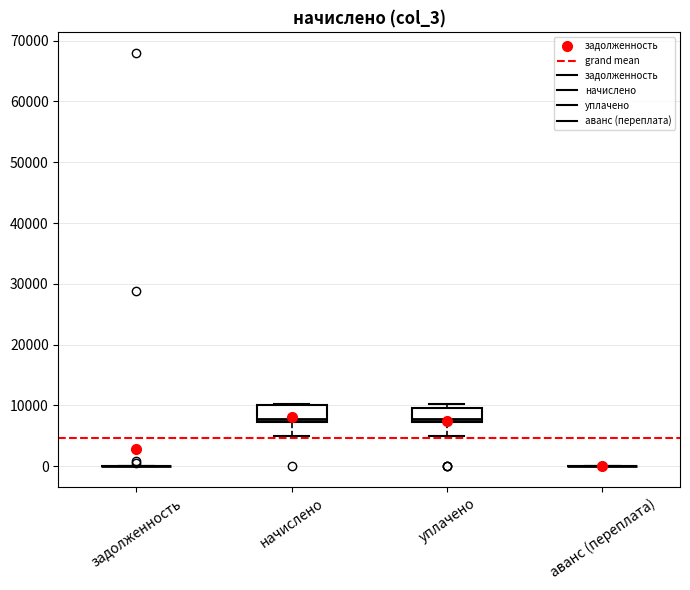

Reading left to right, transcribe this box plot: for each box, give where its median line is, the range the box spans, and where its two whiskers end, as read against the y-axis. The values are not printed on the chart, so give them approximately, as read against the axis.

задолженность: box collapsed to a line at 0, whiskers 0 to 0
начислено: median 8000, box 7000 to 10000, whiskers 5000 to 10000
уплачено: median 8000, box 7000 to 10000, whiskers 5000 to 10000 (just above the box's upper edge)
аванс (переплата): box collapsed to a line at 0, whiskers 0 to 0